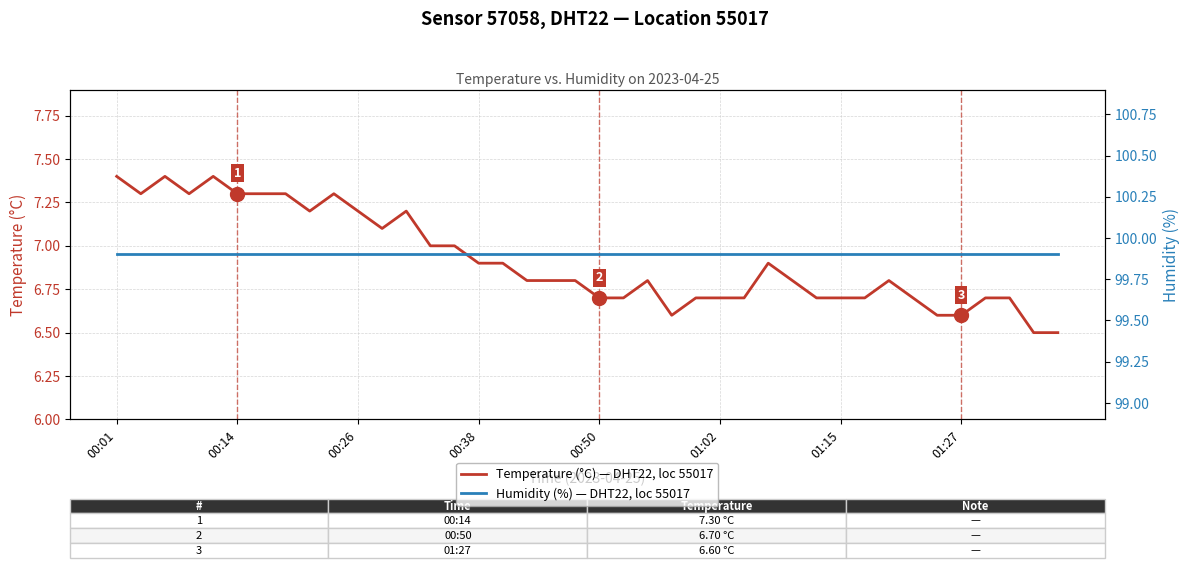

Is it true that Humidity (%), Sensor 57058, location 55017 equals 99.9 at 16?

True